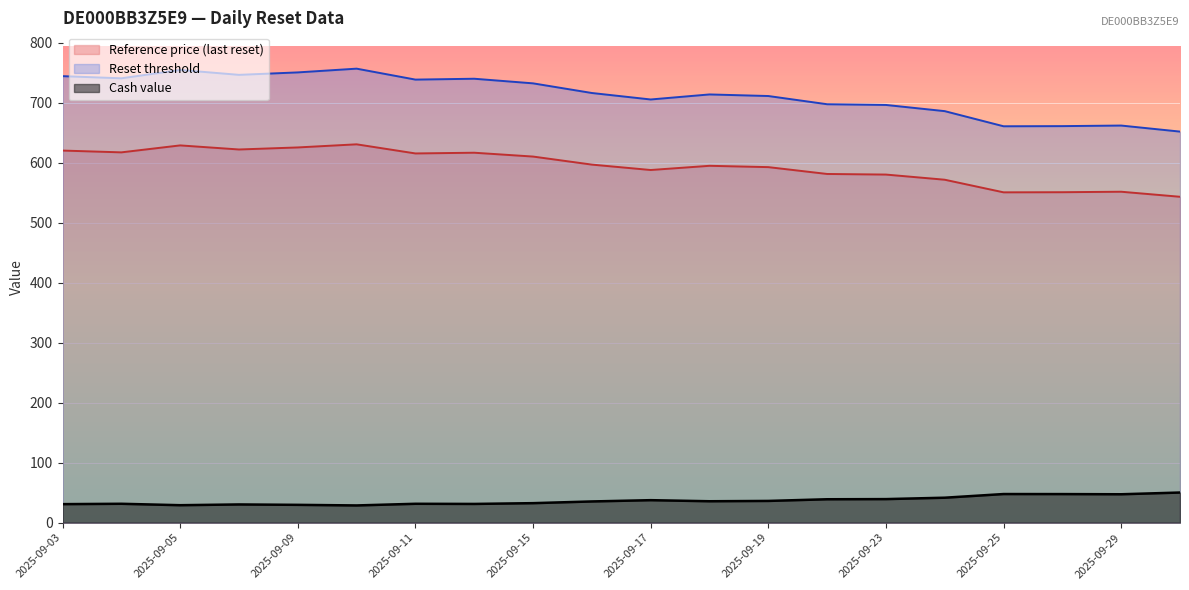

True or false: Reference price has a value of 630.4 at 2025-09-10.

True